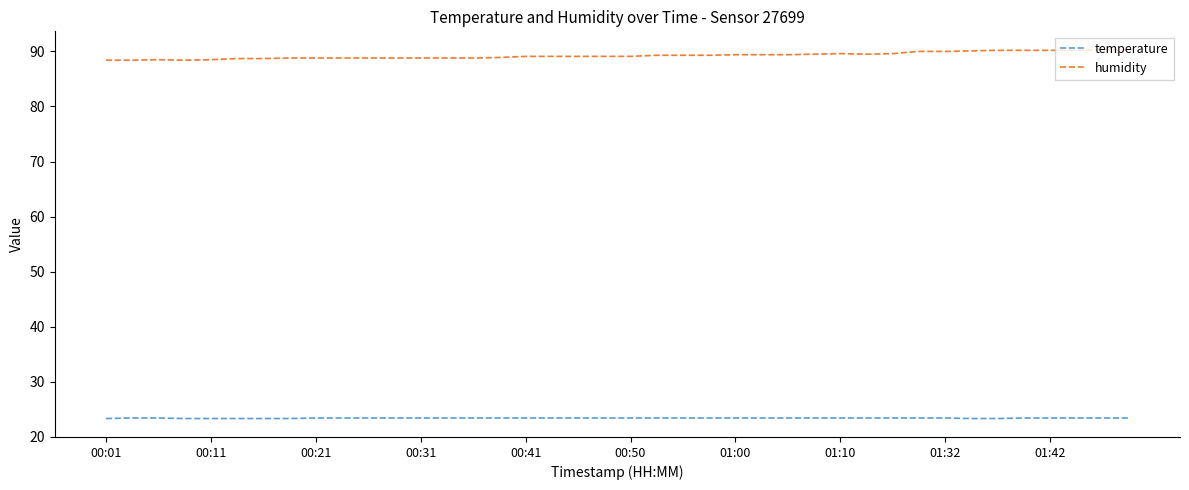

Which series has the largest total across all categories?

humidity